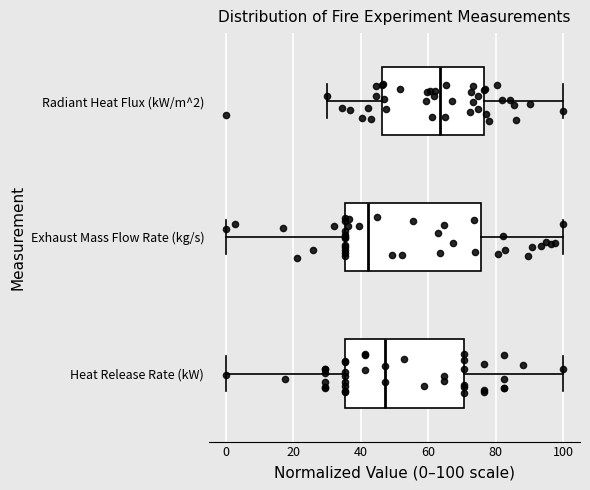

Which box has the furthest to the left median line?

Exhaust Mass Flow Rate (kg/s)